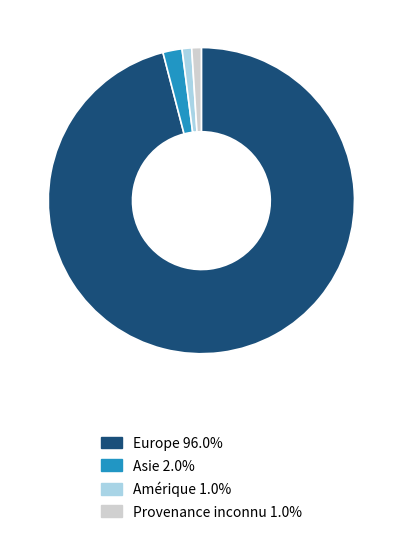

What is the largest slice in the pie chart?

Europe